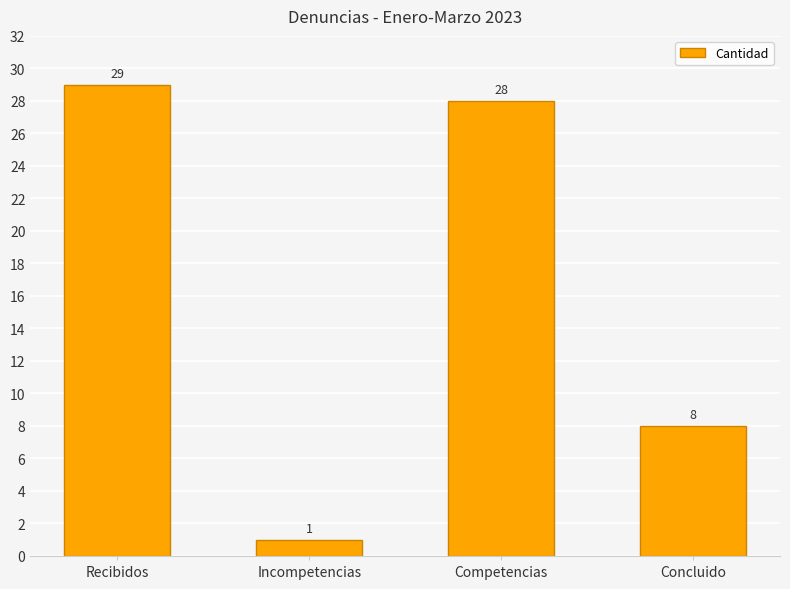

Reading left to right, list all the values displayed in this chart.

Recibidos=29	Incompetencias=1	Competencias=28	Concluido=8